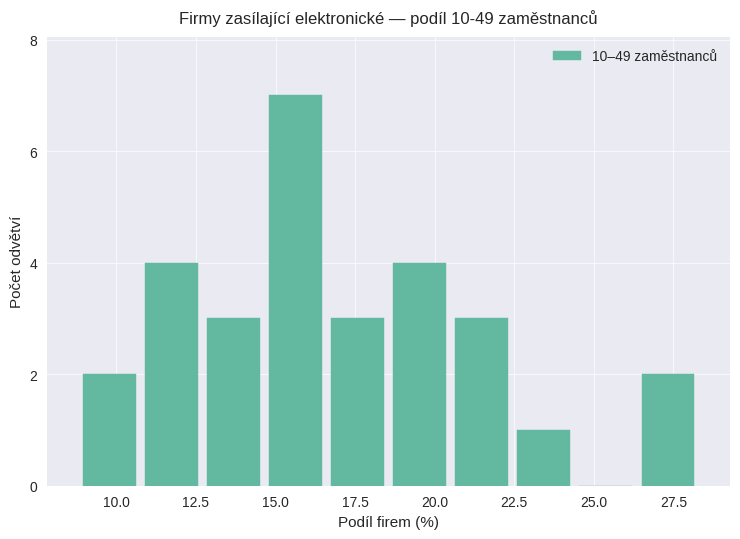

Around what value on the x-axis is the tallest bar? Give the approximate position of its centre, as read against the axis.

15.5